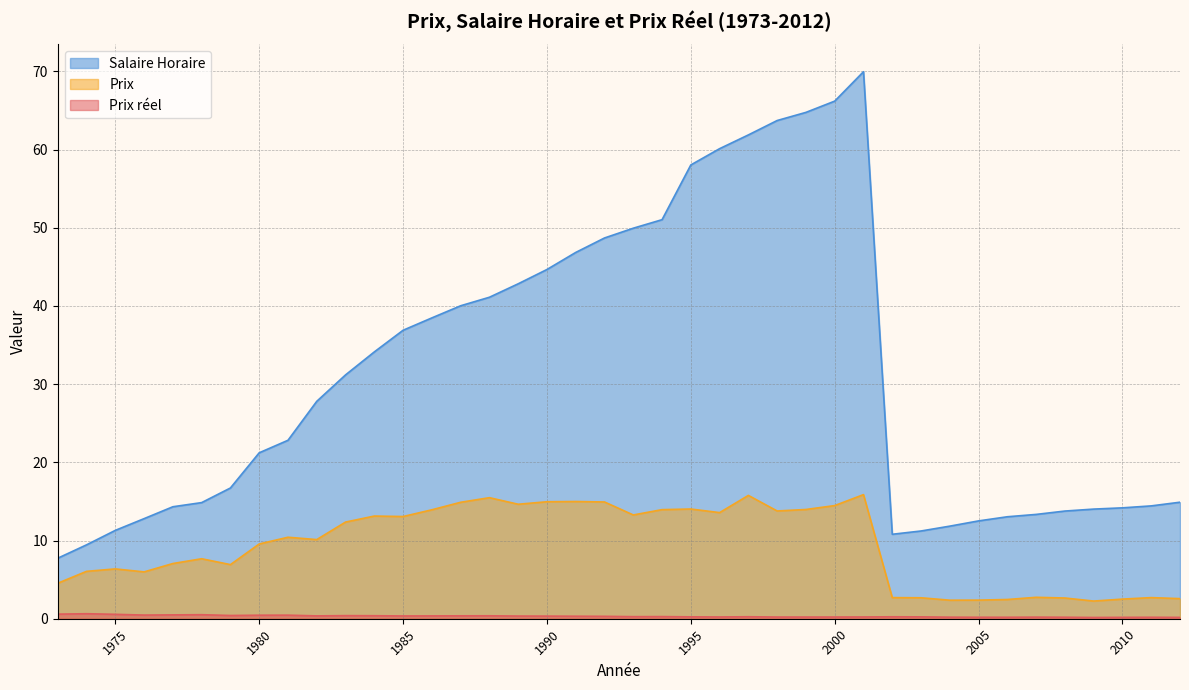

What is the sum of all Prix values?

373.8